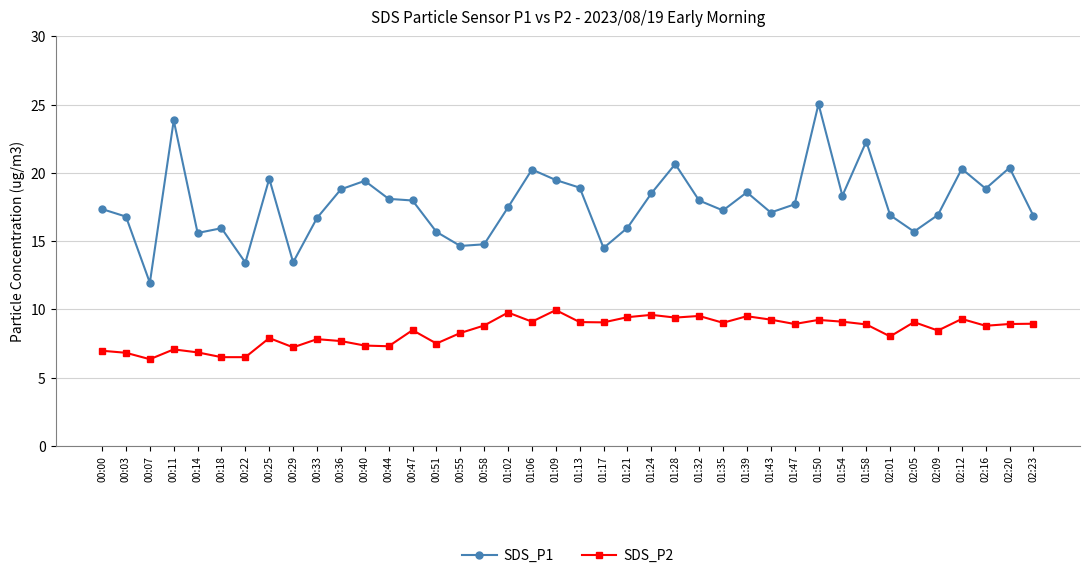

What is the difference between the maximum and minimum values in the SDS_P2 series?

3.6